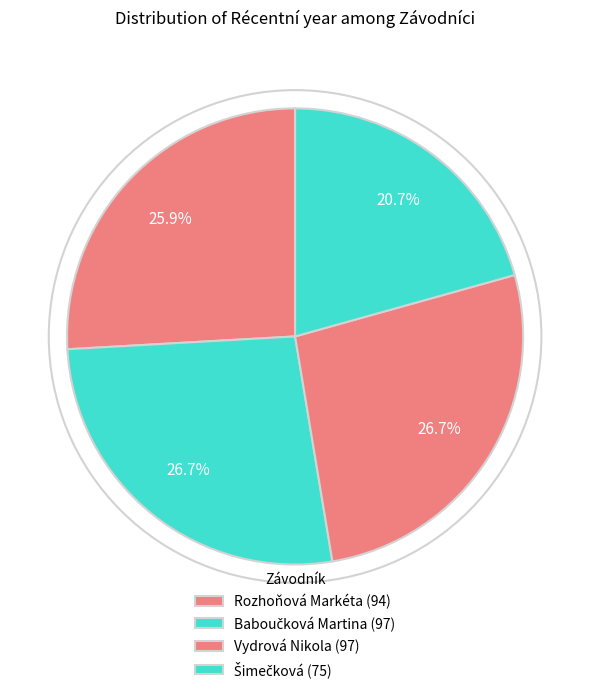

Count the number of slices in the pie.

4